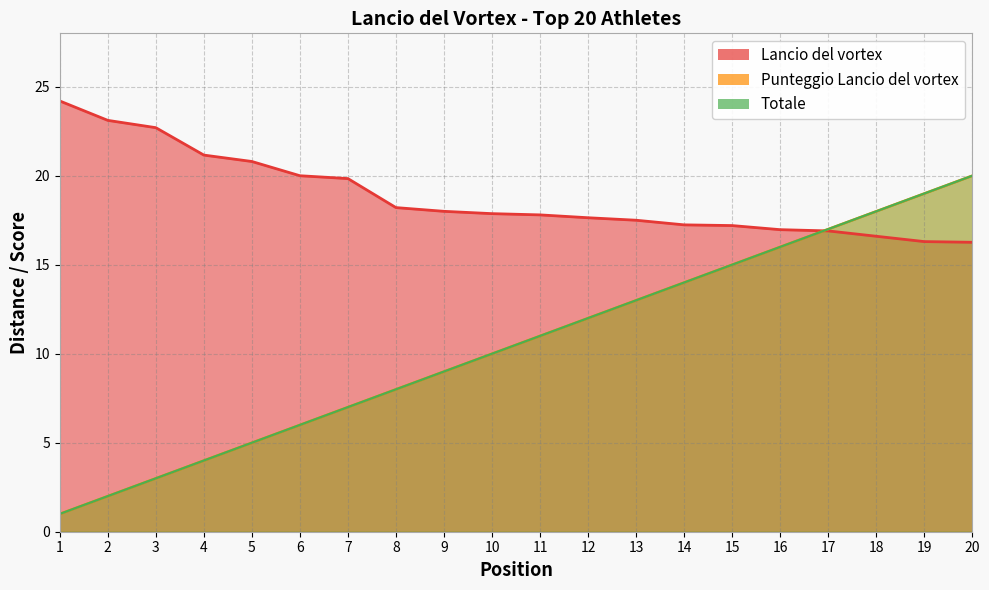

At how many categories does at least one series exceed 10?

20